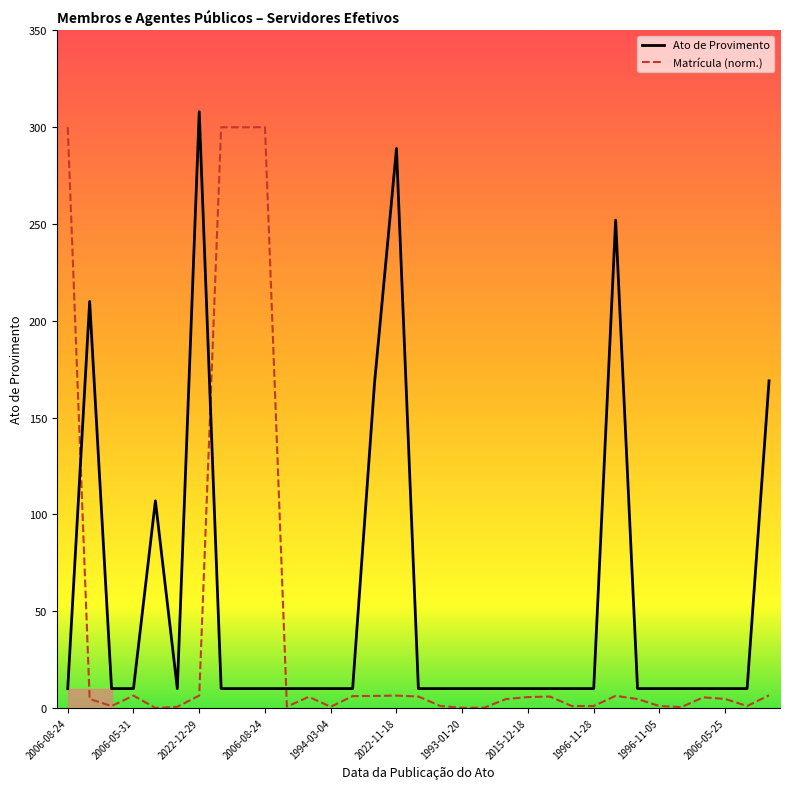

At which label is Ato de Provimento closest to 159?

14